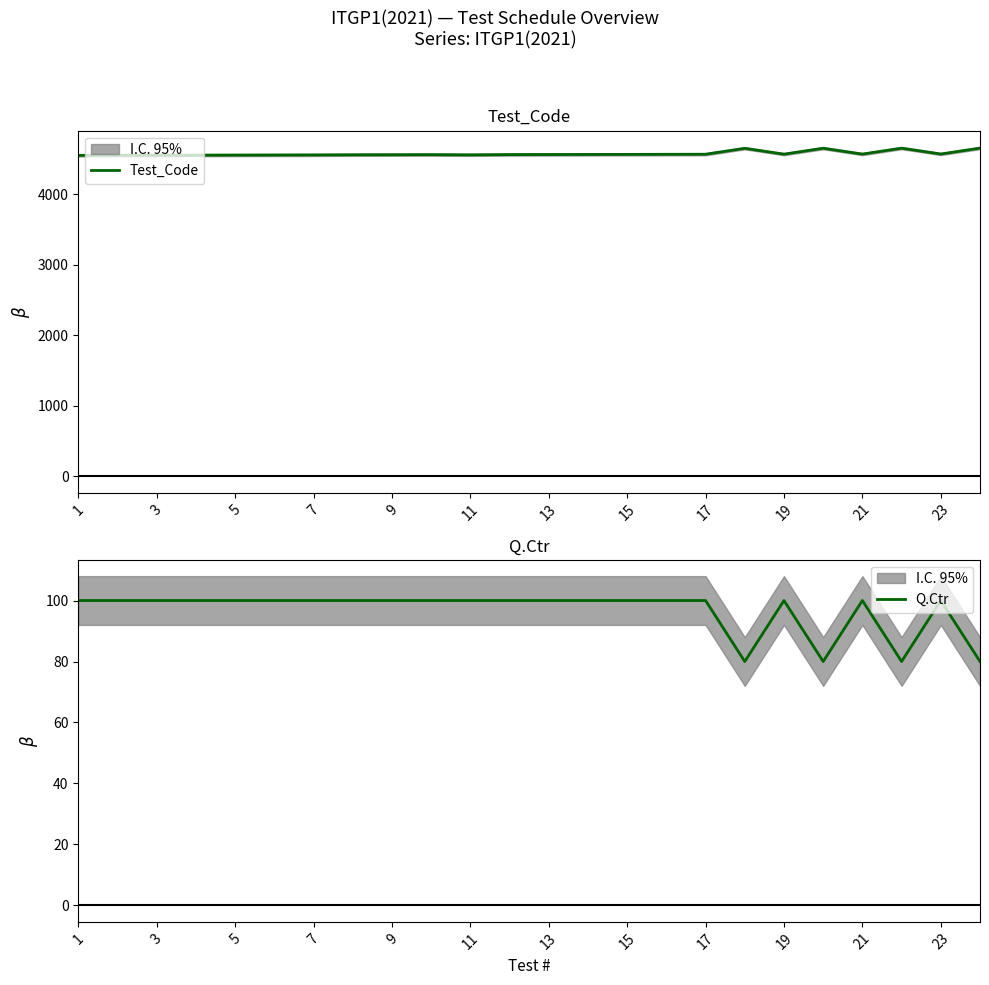

What is the highest value of the Test_Code series?

4654